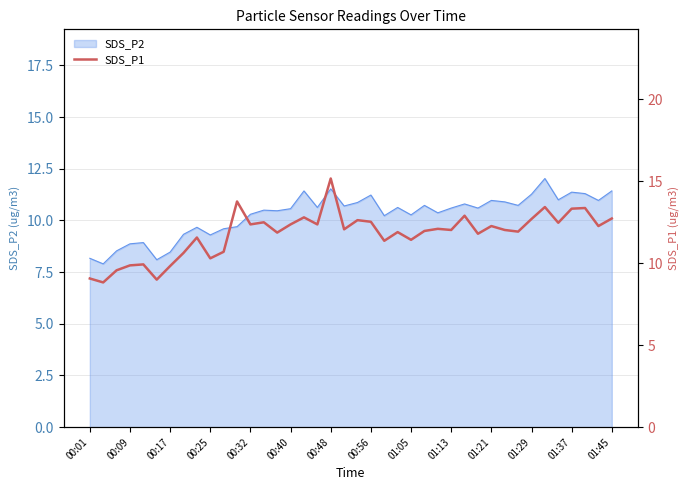

How many interior local valleys (lower than both neighbors) does the data have?

14